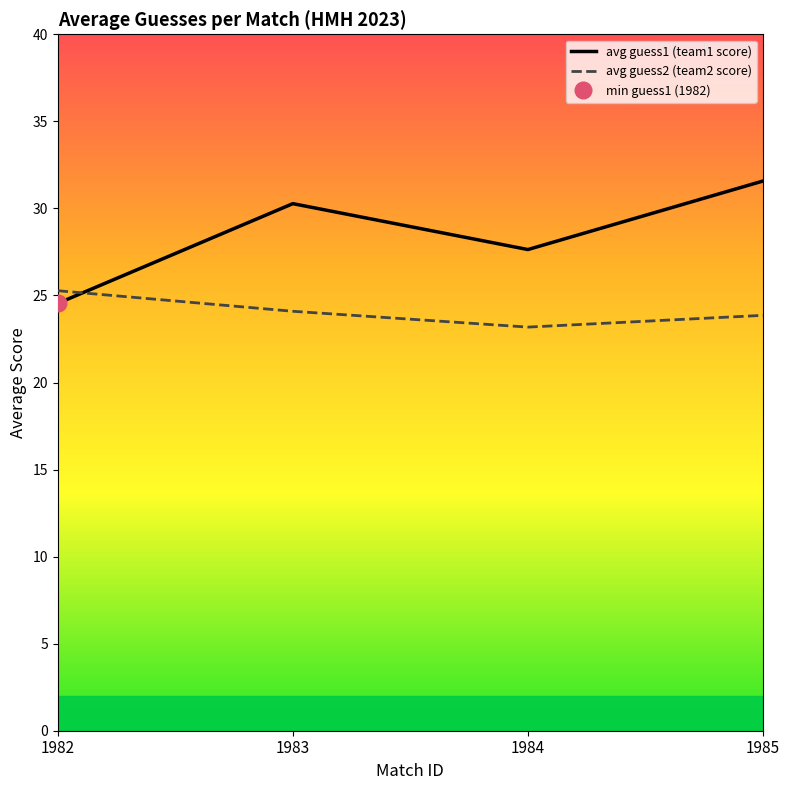

What is the total value across all series at 1982?

49.8